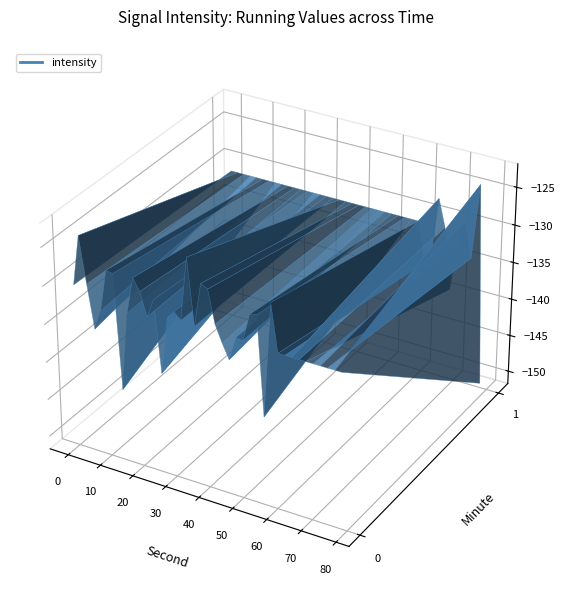

Reading left to right, transcribe all the data shown in this chart.

-130.3	-123.7	-129.7	-135.3	-132.7	-127.2	-127.3	-142.3	-132.0	-127.1	-128.6	-131.7	-129.2	-138.5	-131.0	-129.9	-130.8	-122.5	-131.1	-125.4	-125.8	-130.0	-132.2	-134.0	-130.9	-131.0	-127.5	-127.2	-140.1	-125.2	-136.3	-135.9	-127.6	-131.2	-139.4	-133.0	-129.7	-134.4	-124.4	-151.1